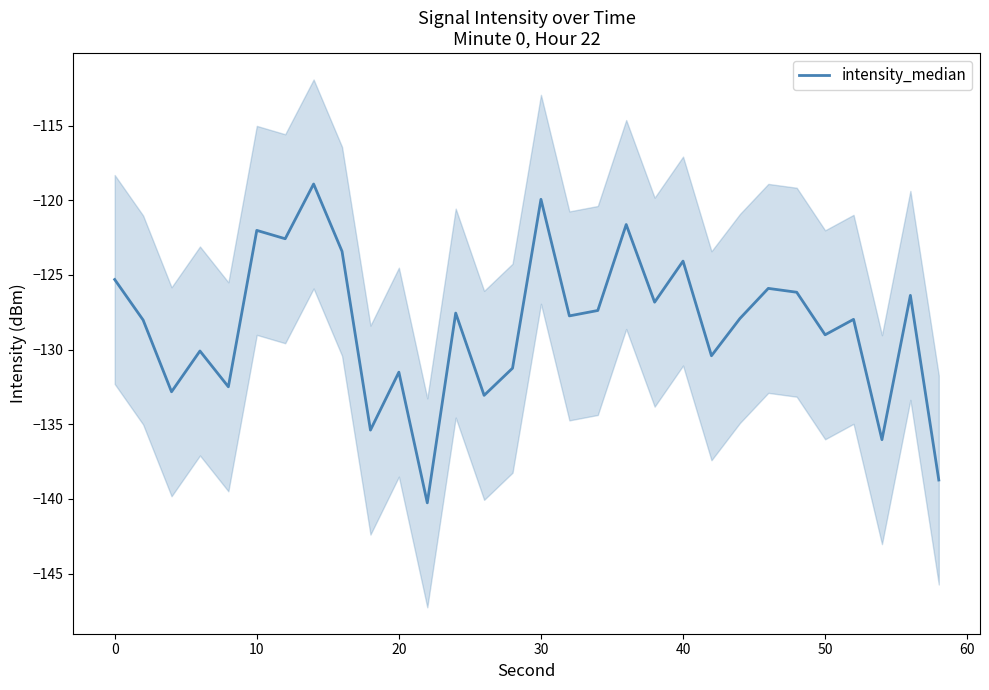

Reading left to right, transcribe all the data shown in this chart.

-125.3	-128.0	-132.8	-130.1	-132.5	-122.0	-122.6	-118.9	-123.4	-135.4	-131.5	-140.3	-127.6	-133.1	-131.2	-119.9	-127.7	-127.4	-121.6	-126.8	-124.1	-130.4	-127.9	-125.9	-126.2	-129.0	-128.0	-136.0	-126.4	-138.7